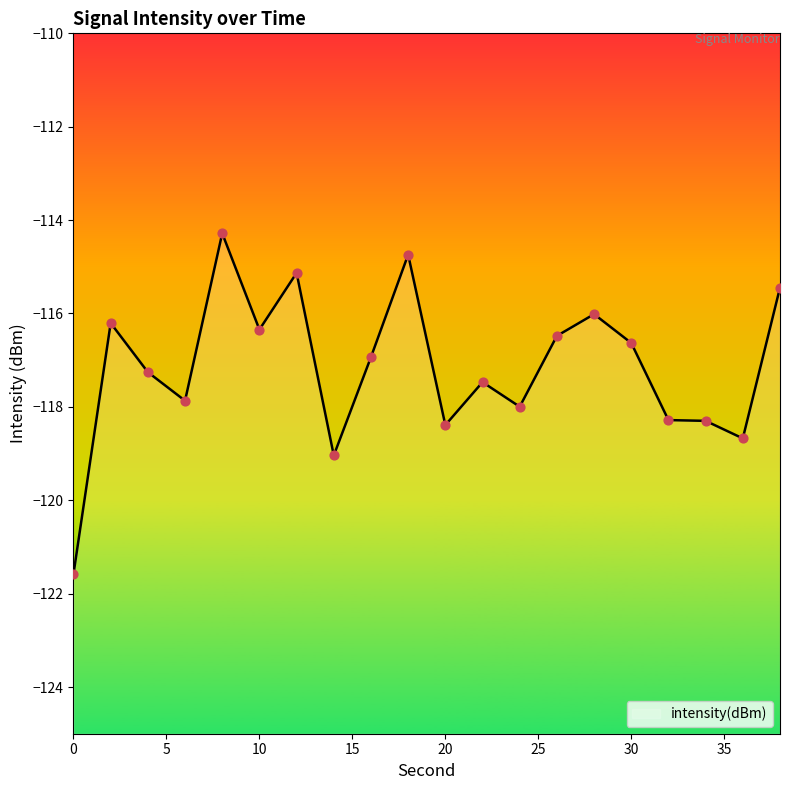

What is the change in value from 30 to 36?

-2.0